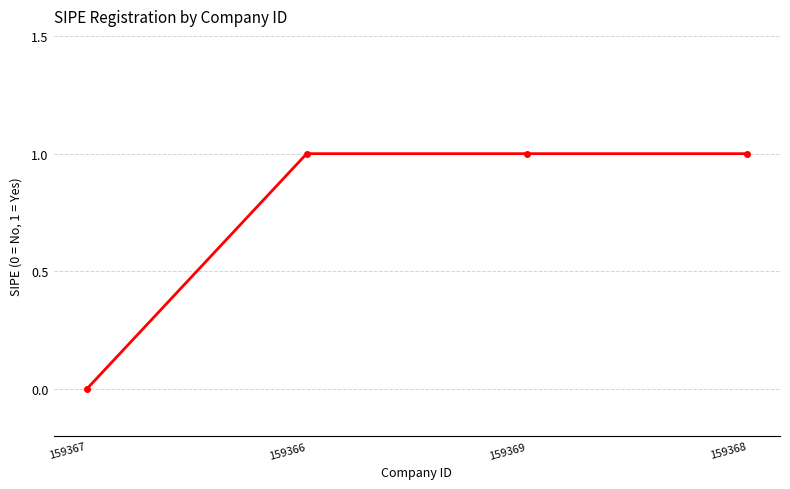

What is the label of the 1st point from the right?

159368